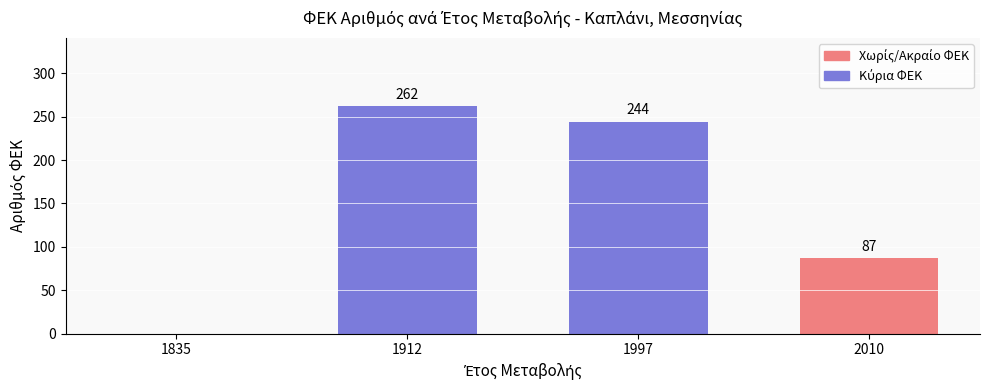

What is the sum of the values at 1835 and 1912?

262